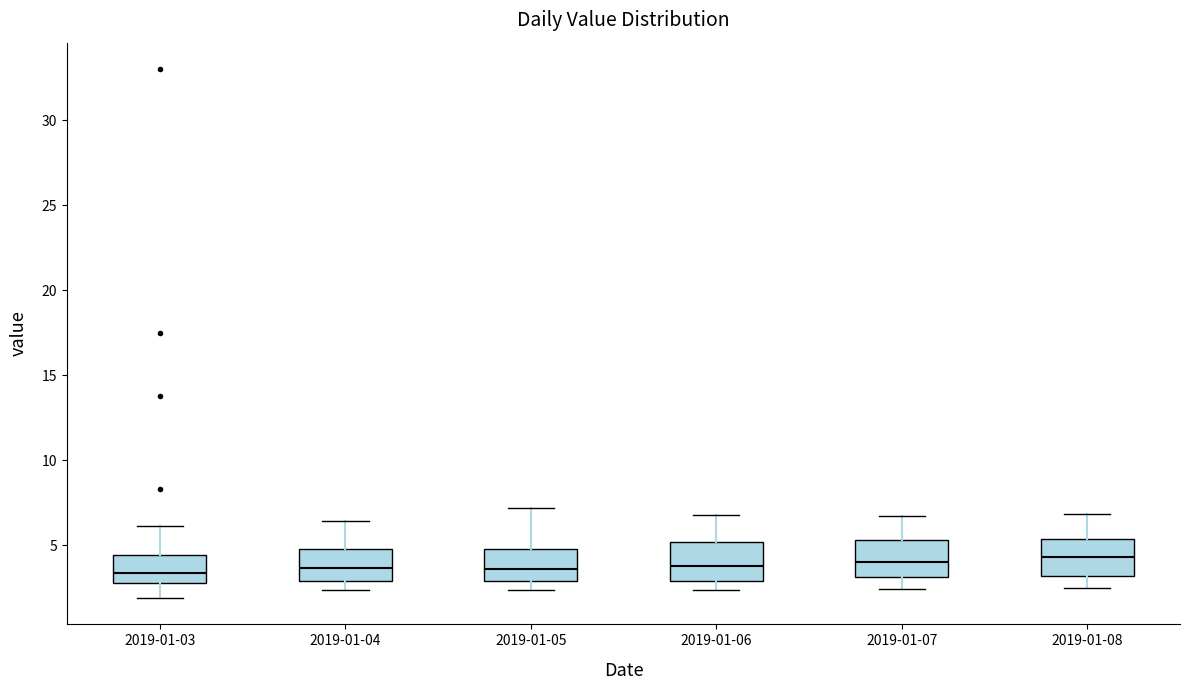

Where does the median line of the box for 2019-01-07 sit on the y-axis? The values are not printed on the chart, so give them approximately, as read against the axis.

4.0